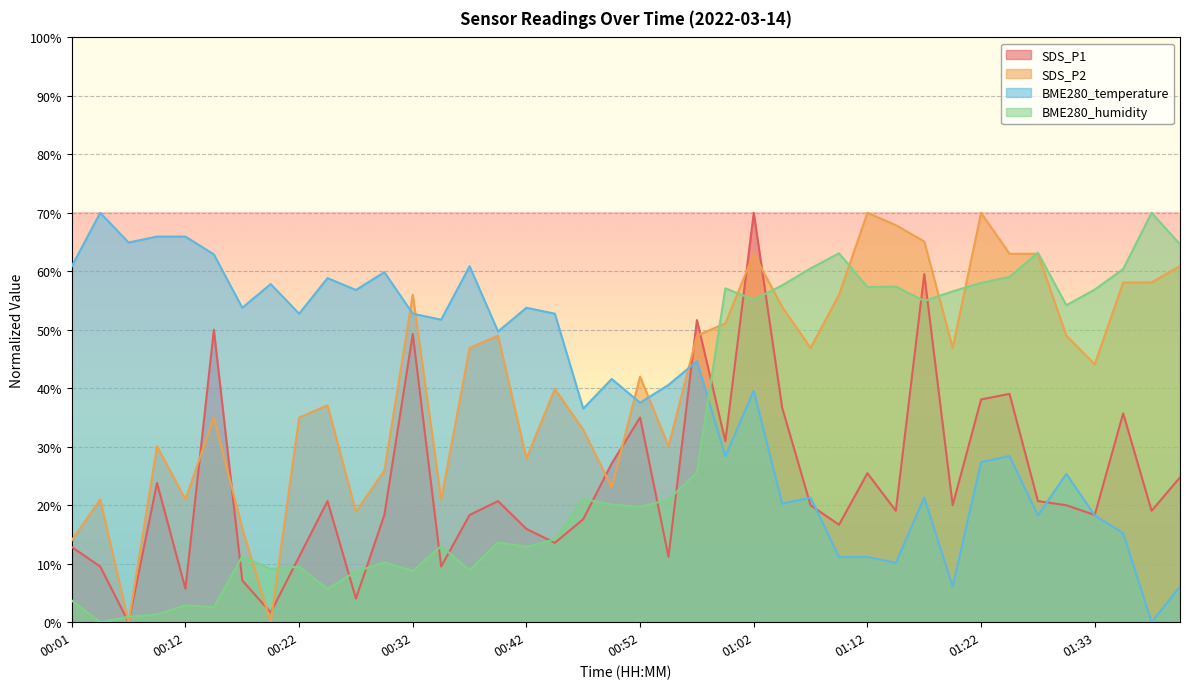

Is it true that BME280_temperature equals 53.8 at 00:42?

True